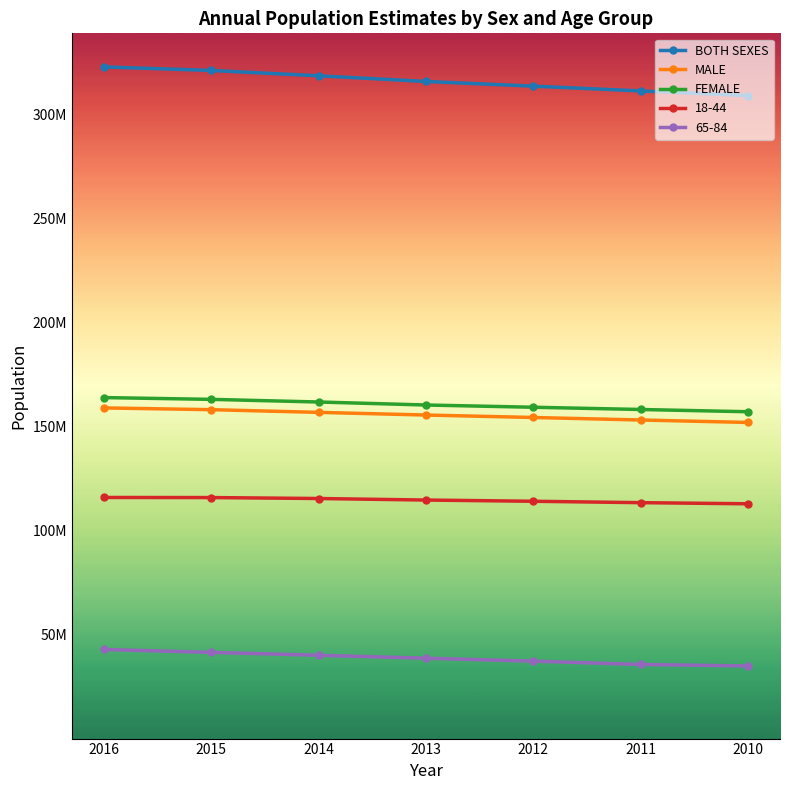

What are all the series names shown in the legend?

BOTH SEXES, MALE, FEMALE, 18-44, 65-84